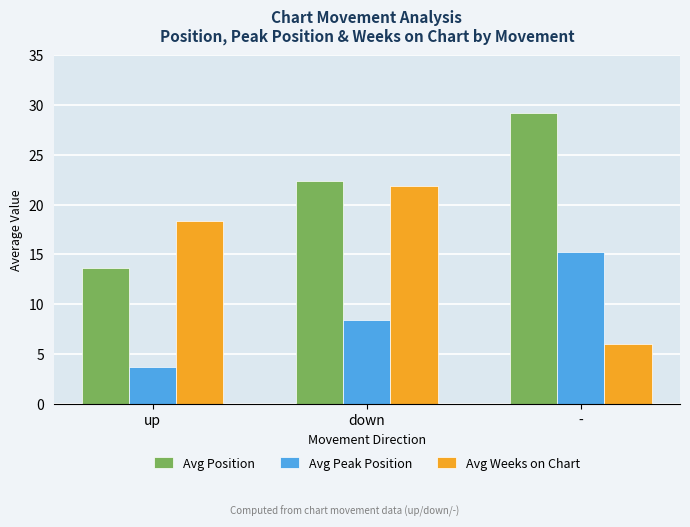

Rank the series by their maximum value, from lowest to highest.

Avg Peak Position, Avg Weeks on Chart, Avg Position